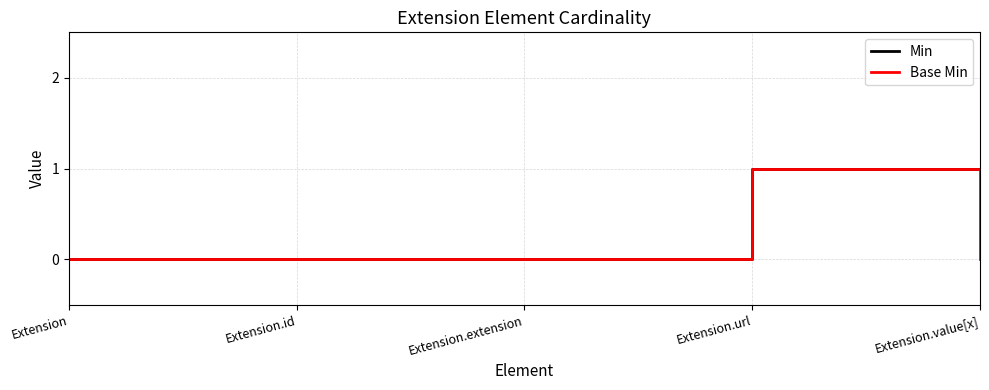

Is it true that Base Min equals 0 at Extension.extension?

True